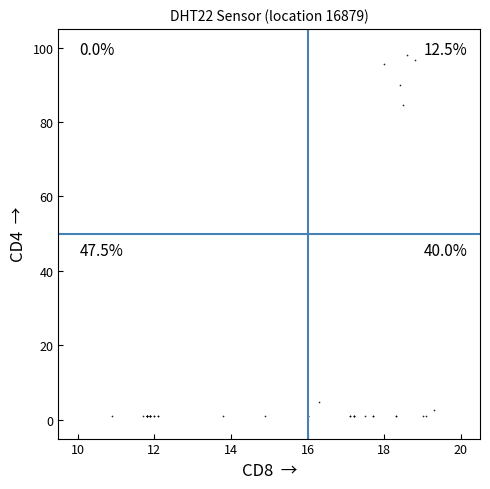

What Y value in the scatter plot is closest to 49?

84.6